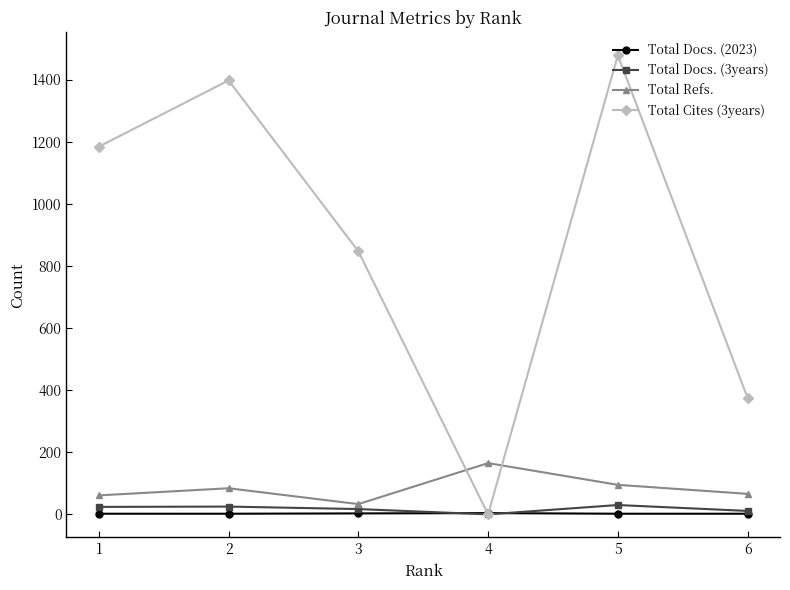

True or false: Total Docs. (2023) has more than 0 points higher than both neighbors.

True